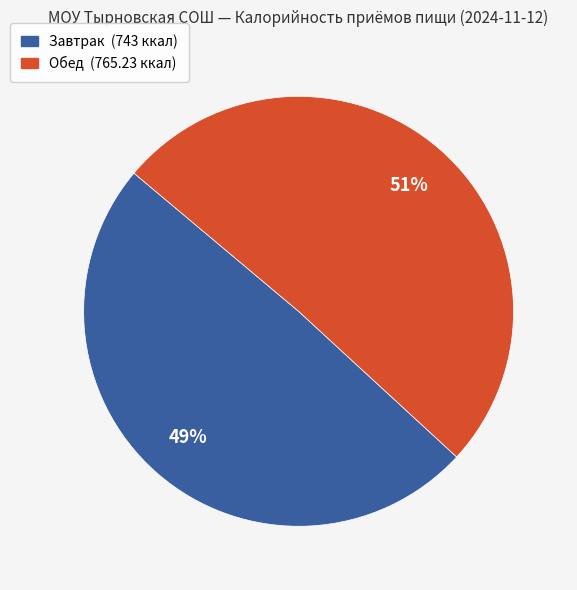

Does any single category account for the majority?

Yes